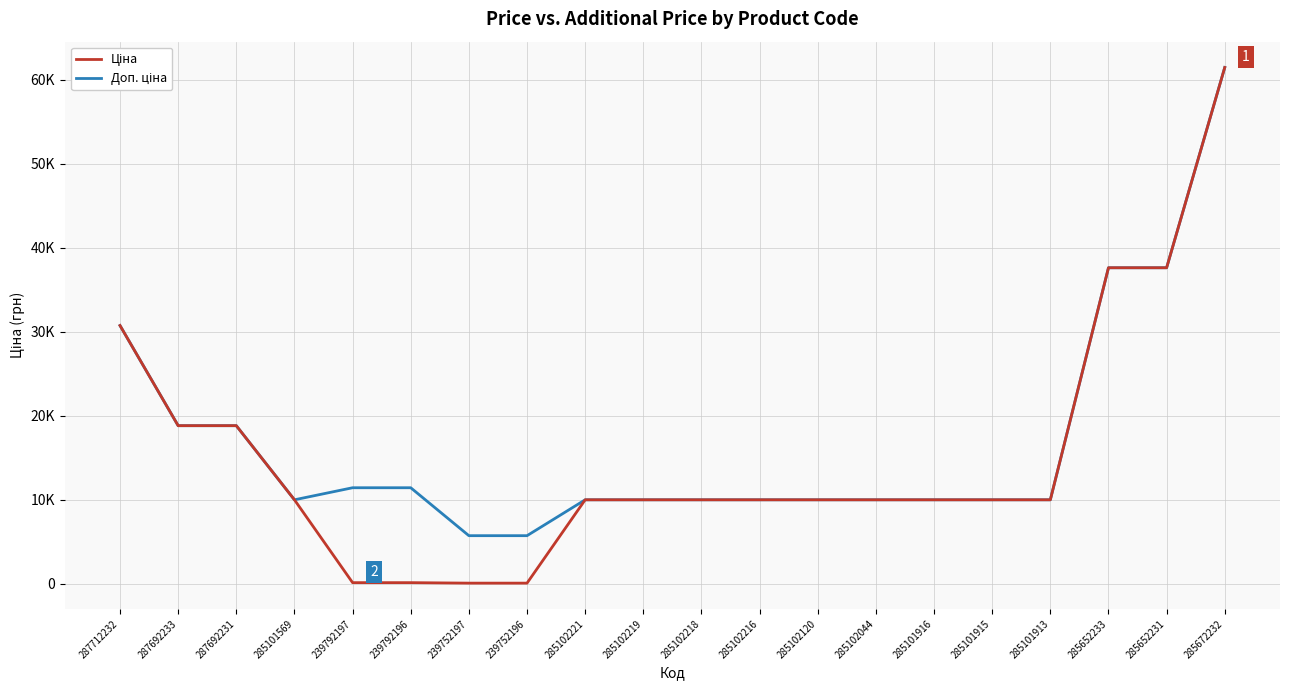

Rank the series by their maximum value, from highest to lowest.

Ціна, Доп. ціна